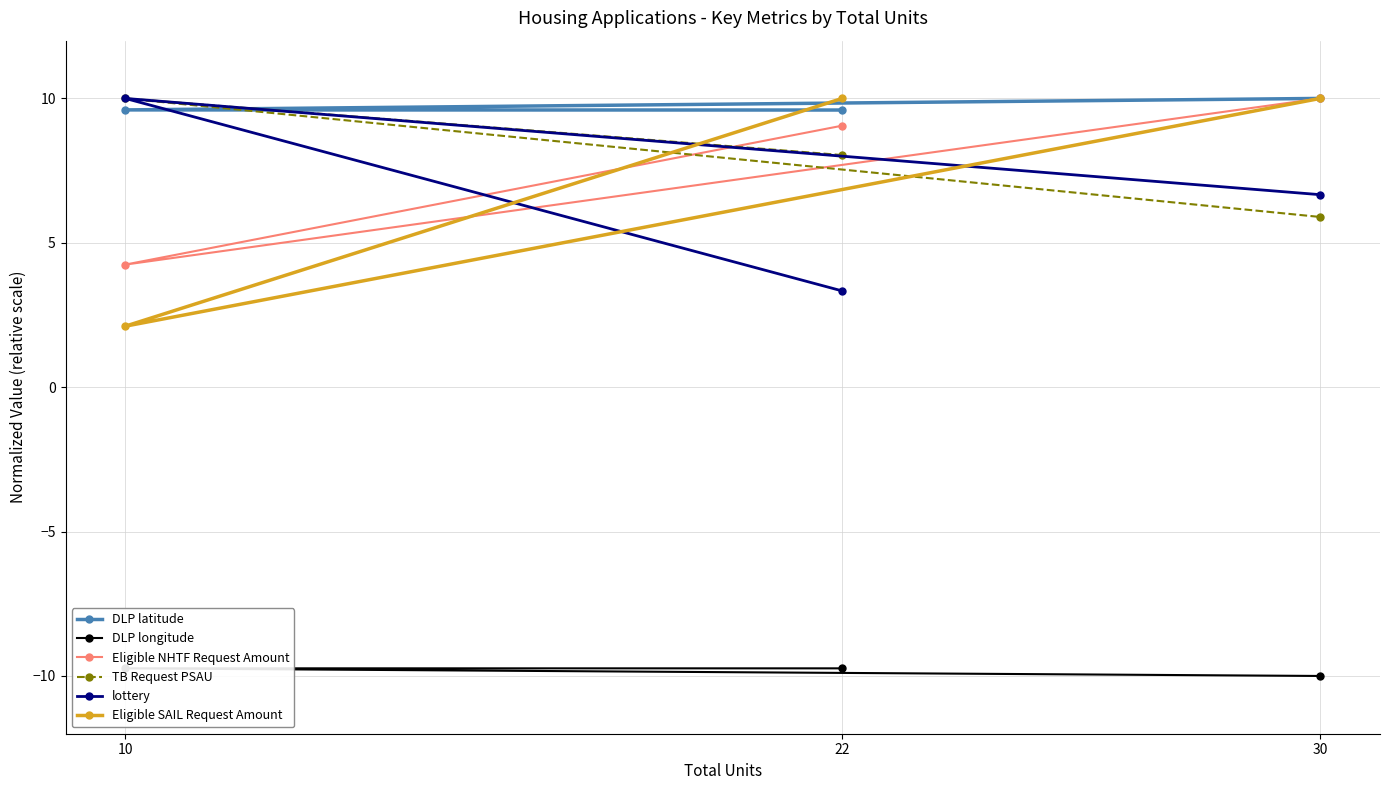

True or false: DLP longitude has a value of -9.7 at 10.

True